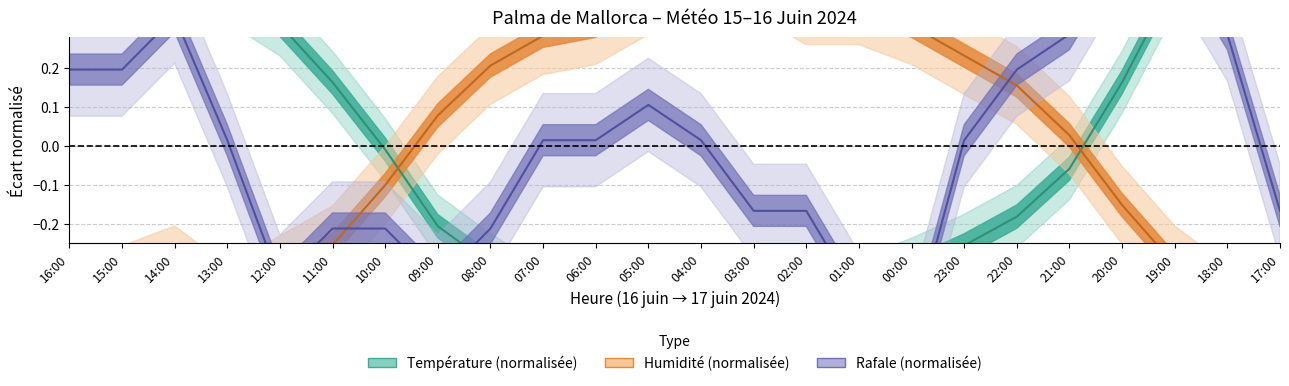

True or false: Humidité (%) has a value of 0.1 at 09:00.

True